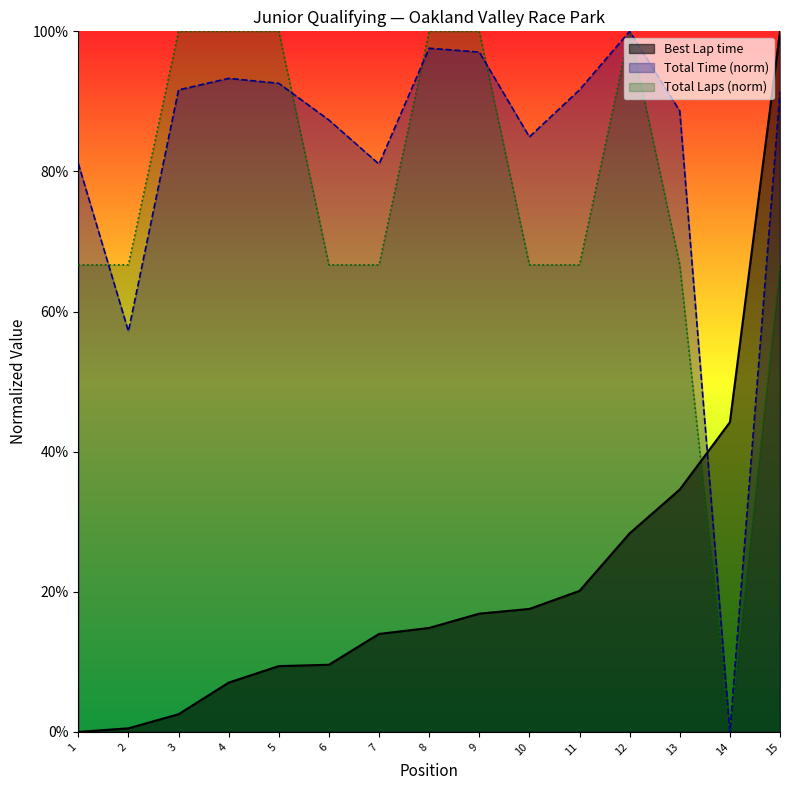

True or false: Best Lap time has more than 2 interior local peaks.

False